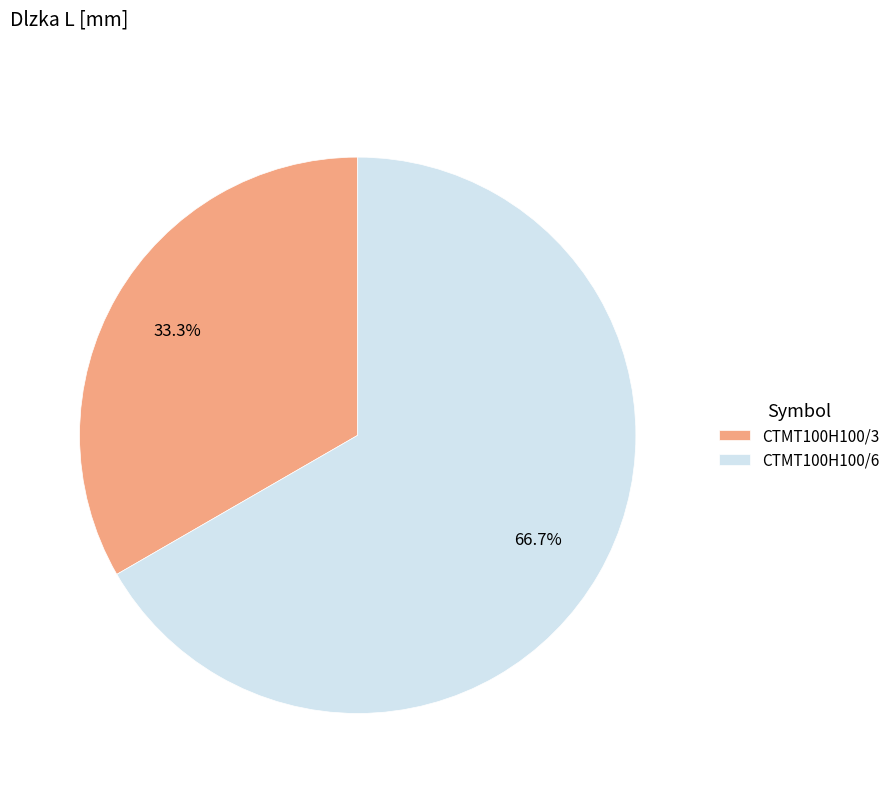

Which category accounts for the majority?

CTMT100H100/6